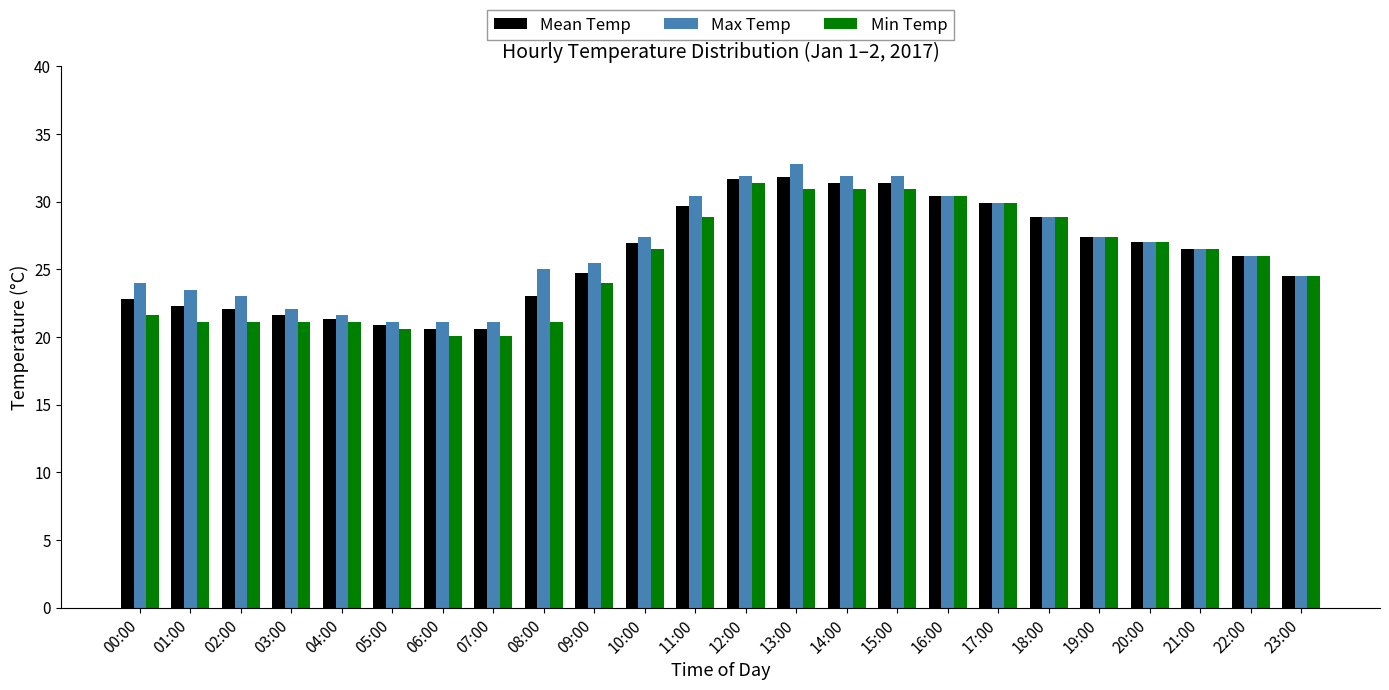

How many bars are there in each group?

3